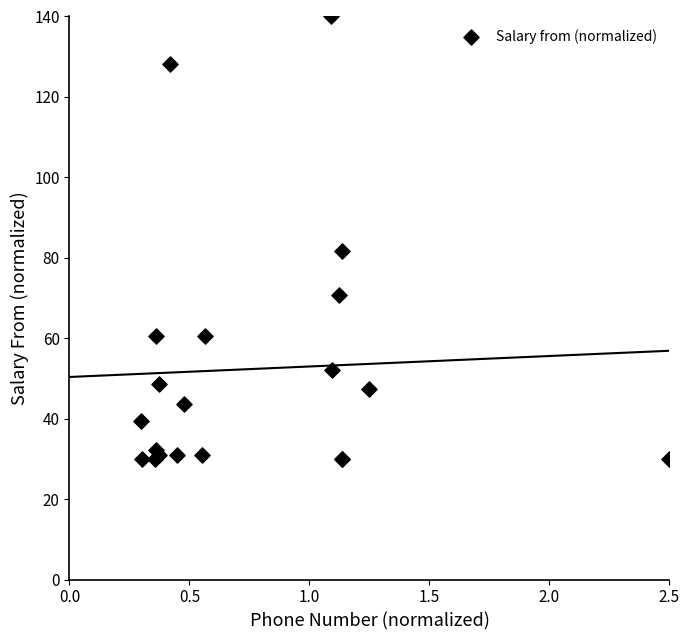

What Y value in the scatter plot is closest to 85?

81.6